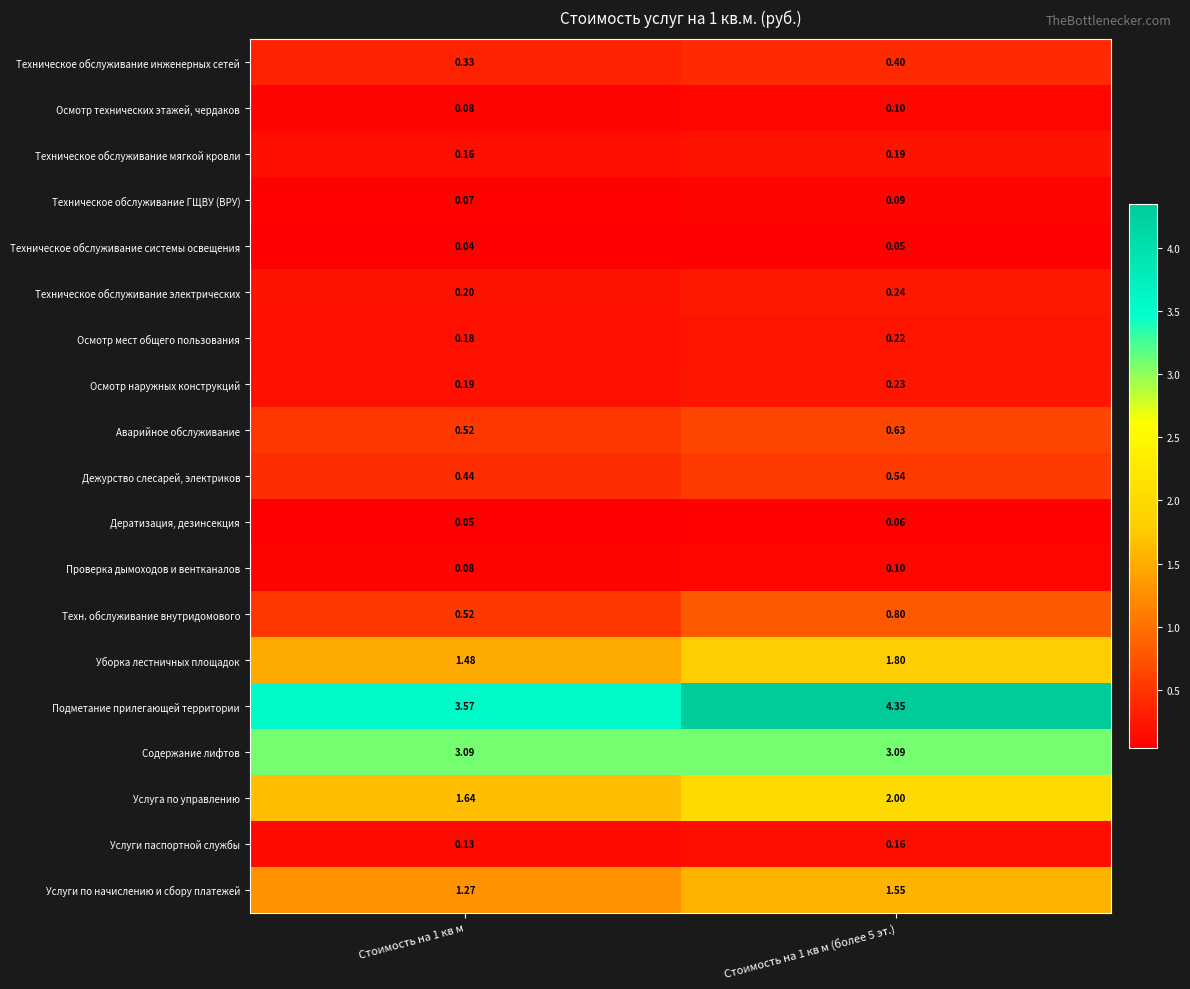

Which series changed the most between Стоимость на 1 кв м and Стоимость на 1 кв м (более 5 эт.)?

Подметание прилегающей территории